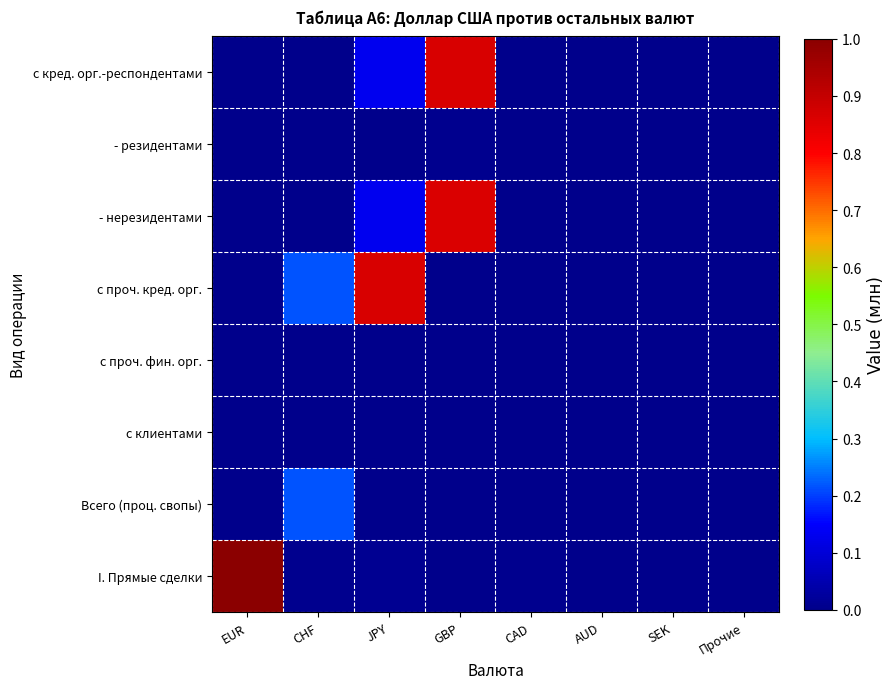

Between CAD and SEK, which series saw the biggest shift?

I. Прямые сделки